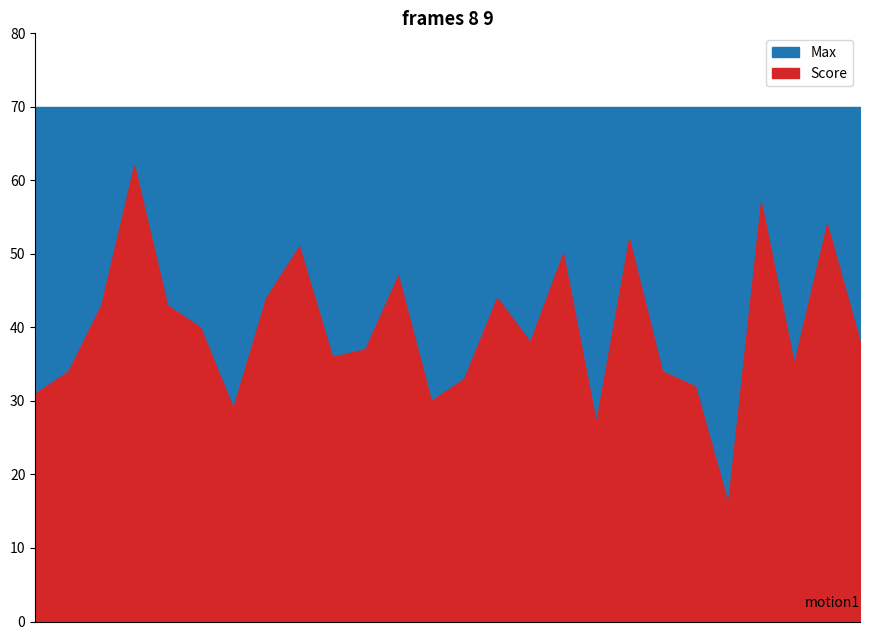

True or false: Score and Max cross at least once.

False